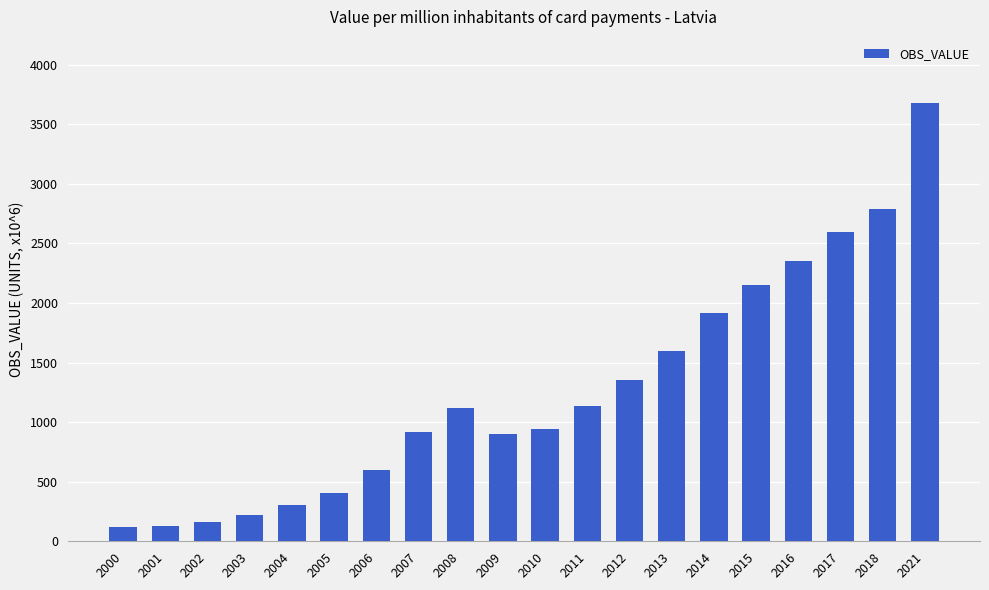

True or false: the data shows 1916.8 at 2014.

True